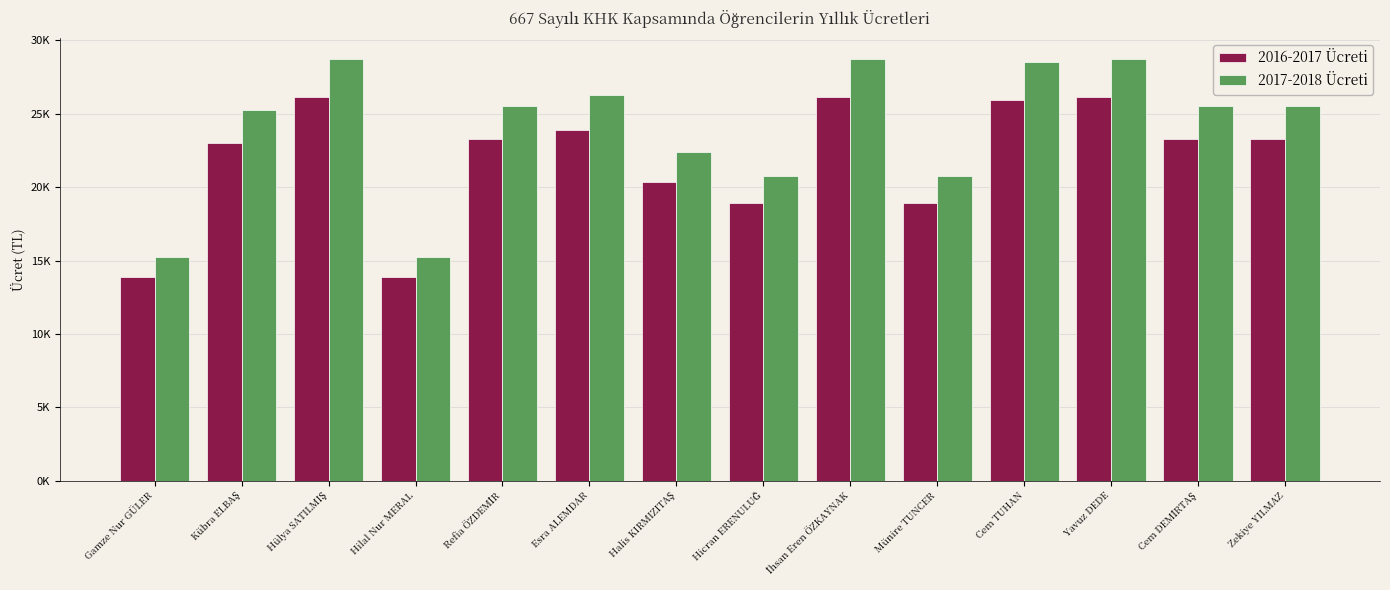

Reading left to right, list all the values displayed in this chart.

2016-2017 Ücreti: Gamze Nur GÜLER=13874.9	Kübra ELBAŞ=23010.8	Hülya SATILMIŞ=26148.8	Hilal Nur MERAL=13874.9	Refia ÖZDEMİR=23260.8	Esra ALEMDAR=23905.7	Halis KIRMIZITAŞ=20374.8	Hicran ERENULUĞ=18933.2	İhsan Eren ÖZKAYNAK=26169.5	Münire TUNCER=18933.2	Cem TUHAN=25965.6	Yavuz DEDE=26148.8	Cem DEMİRTAŞ=23260.8	Zekiye YILMAZ=23260.8
2017-2018 Ücreti: Gamze Nur GÜLER=15233.3	Kübra ELBAŞ=25263.6	Hülya SATILMIŞ=28708.8	Hilal Nur MERAL=15233.3	Refia ÖZDEMİR=25538.1	Esra ALEMDAR=26246.1	Halis KIRMIZITAŞ=22369.4	Hicran ERENULUĞ=20786.8	İhsan Eren ÖZKAYNAK=28731.5	Münire TUNCER=20786.8	Cem TUHAN=28507.6	Yavuz DEDE=28708.8	Cem DEMİRTAŞ=25538.1	Zekiye YILMAZ=25538.1